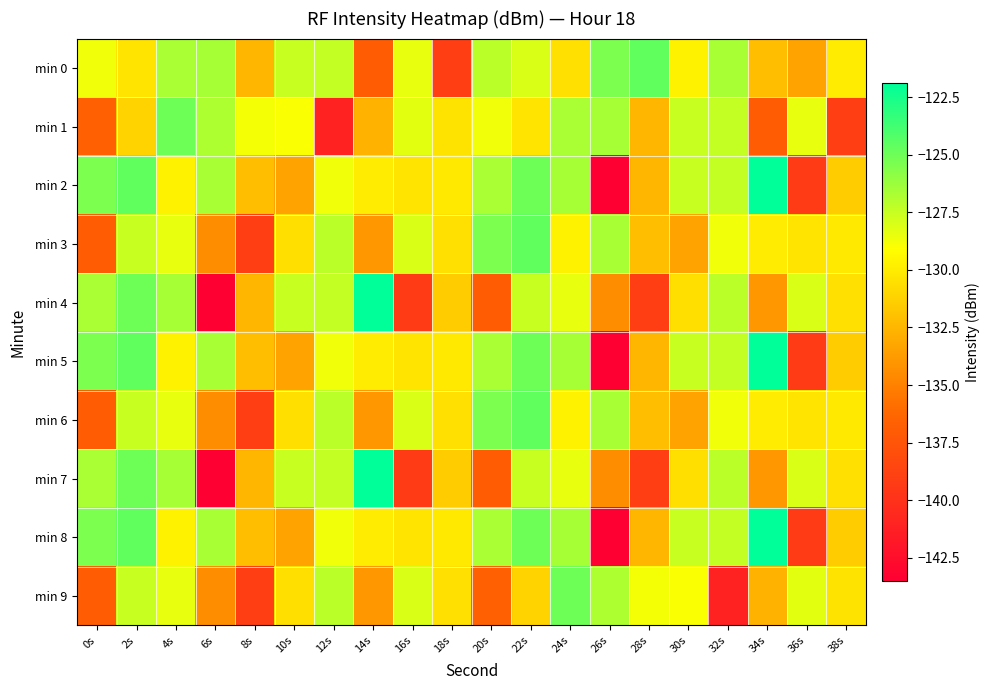

What is the spread (max minus min) of values at 22s?

6.5